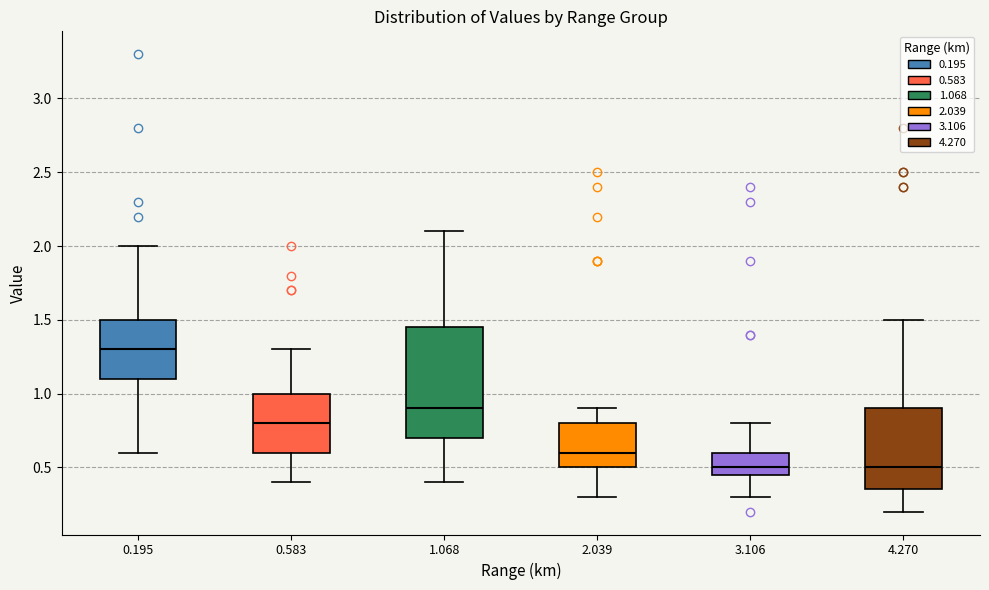

Where does the upper whisker of the box at x = 2.039 end on the y-axis? The values are not printed on the chart, so give them approximately, as read against the axis.

0.90